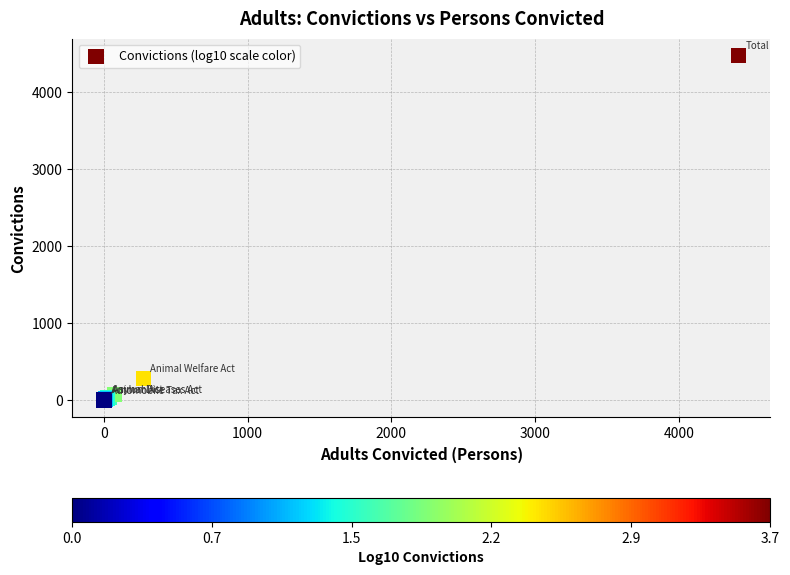

What Y value in the scatter plot is closest to 2239?

278